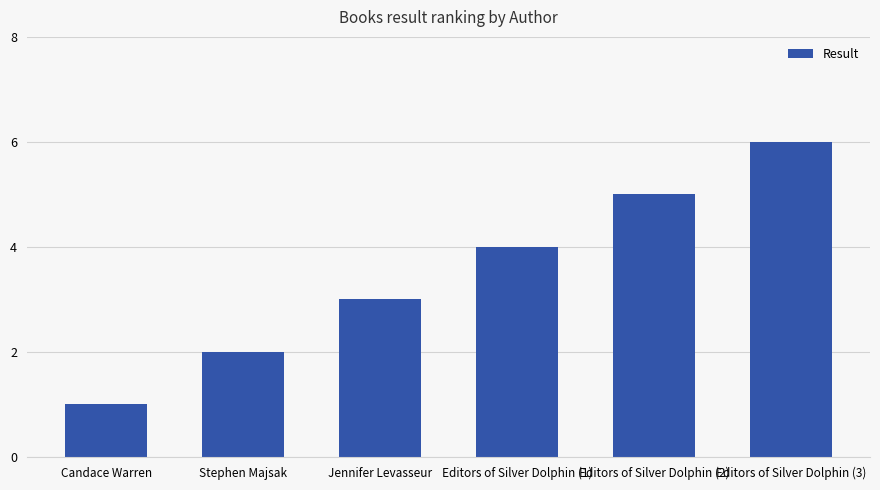

List the labels in order of value, smallest first.

Candace Warren, Stephen Majsak, Jennifer Levasseur, Editors of Silver Dolphin (1), Editors of Silver Dolphin (2), Editors of Silver Dolphin (3)